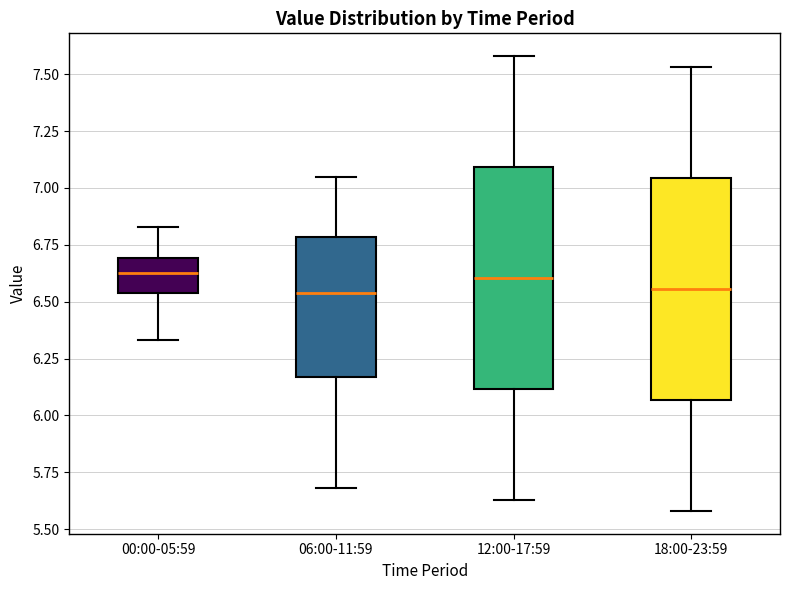

Where is the upper edge of the box for 18:00-23:59 on the y-axis? The values are not printed on the chart, so give them approximately, as read against the axis.

7.05